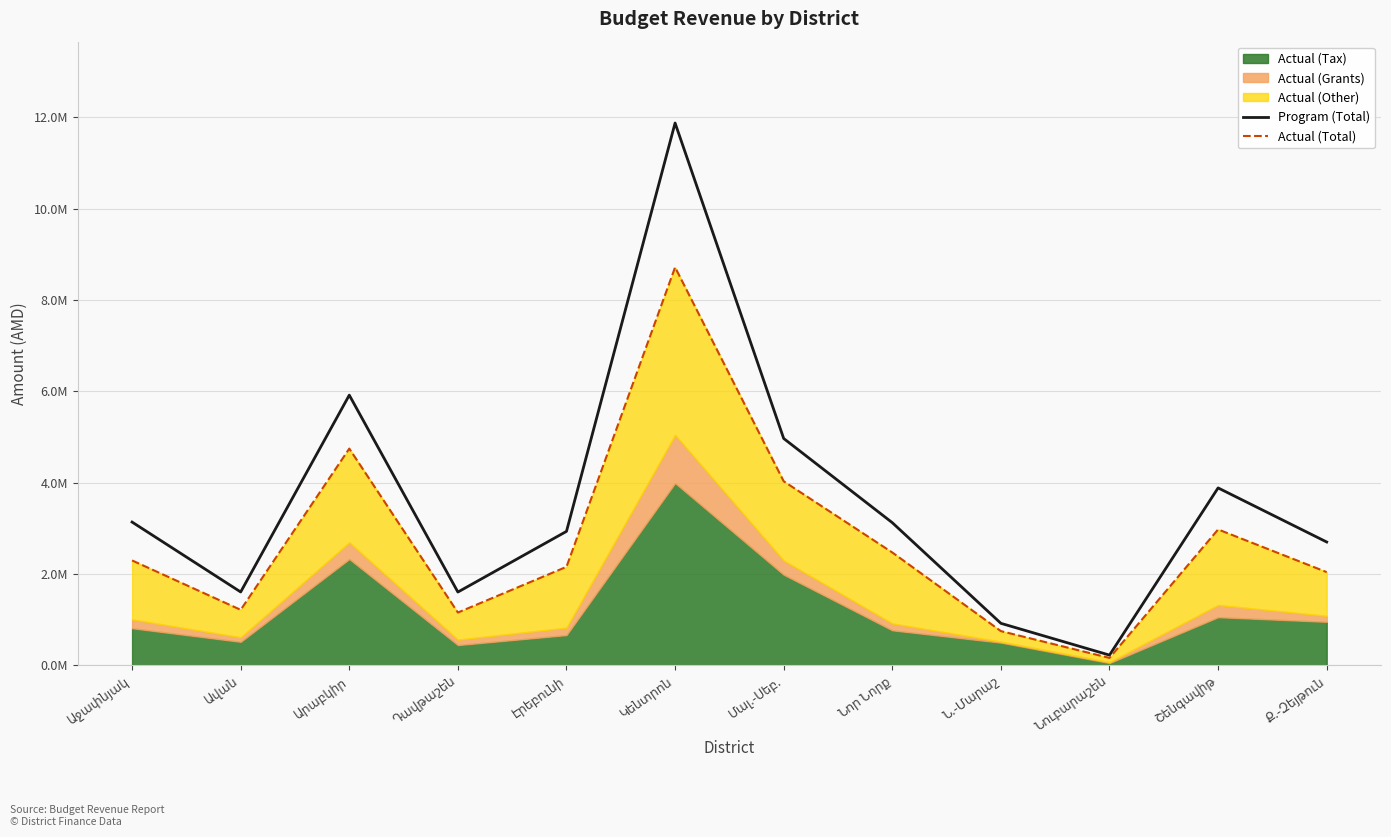

Is the value of Actual (Total) at Կենտրոն greater than the value of Program (Total) at Նոր Նորք?

Yes